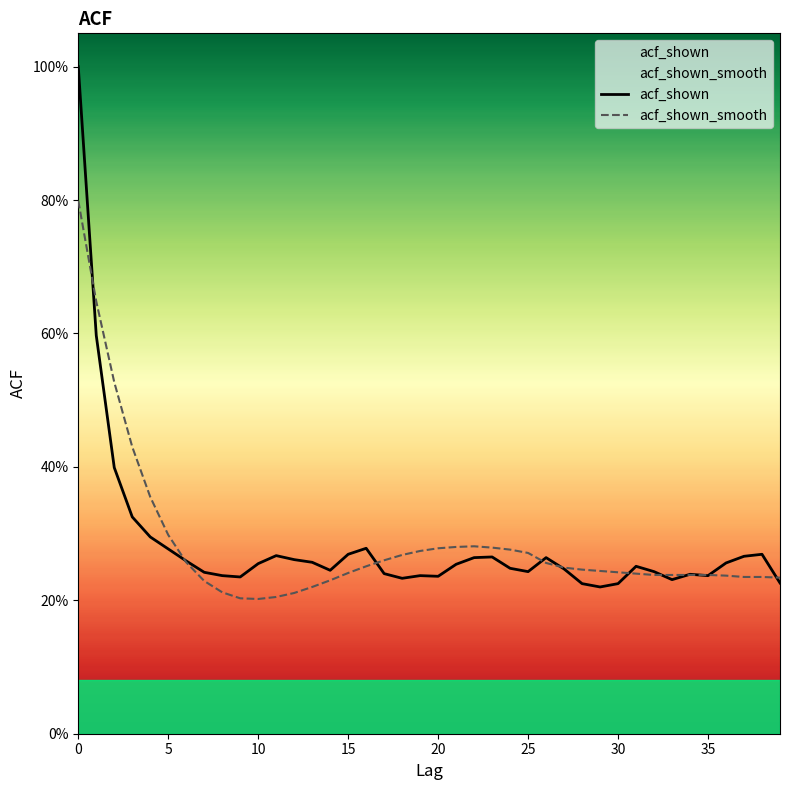

Between 39 and 9, which is larger?

9